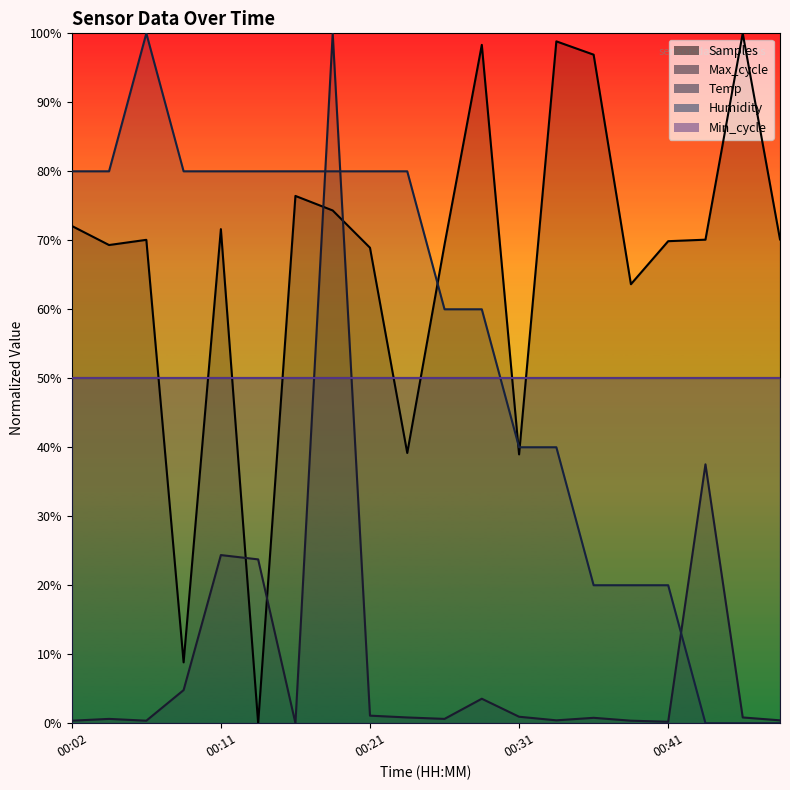

At which category is the sum across all series the highest?

00:19